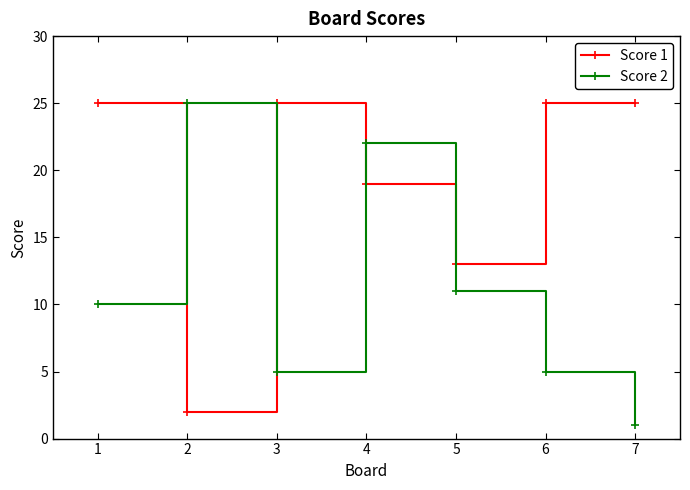

At which label is Score 1 closest to 13?

5